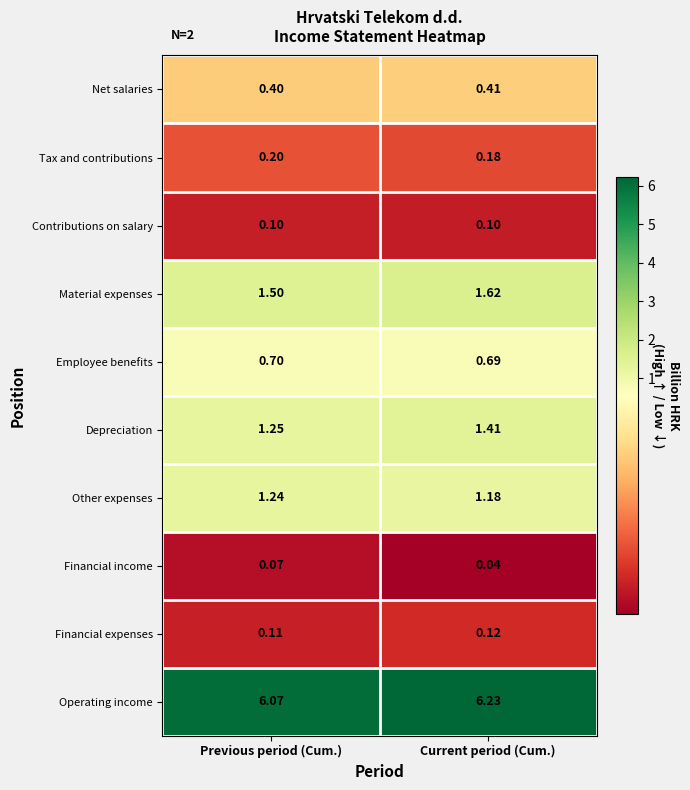

Which series has the largest total across all categories?

Operating income